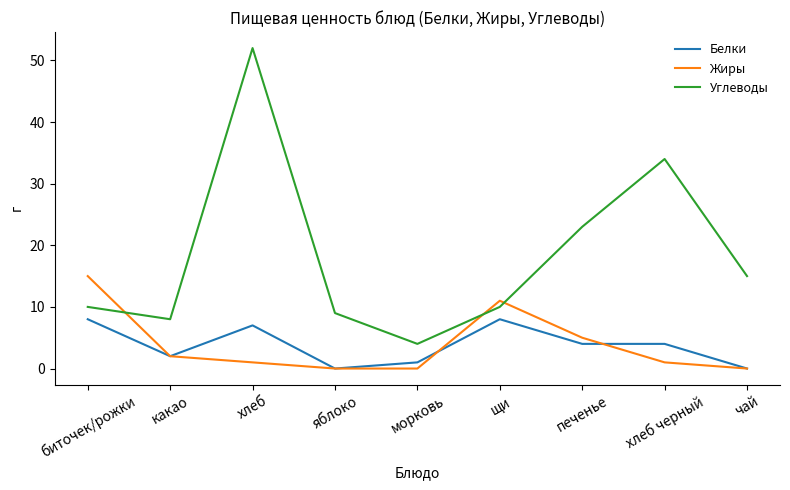

What is the spread (max minus min) of values at чай?

15